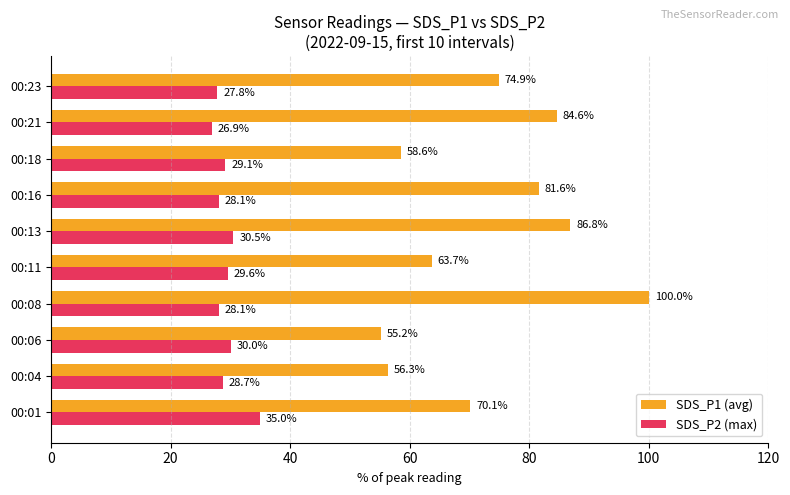

The value of SDS_P1 (avg) at 00:16 is 81.6. True or false?

True